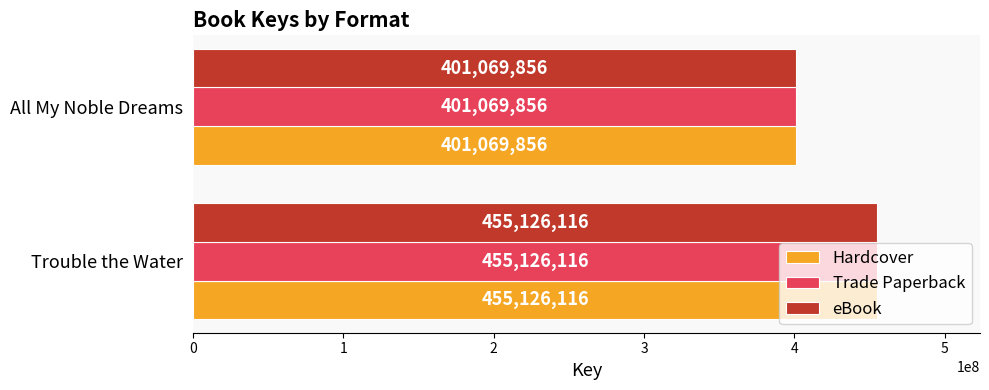

What are all the series names shown in the legend?

Hardcover, Trade Paperback, eBook